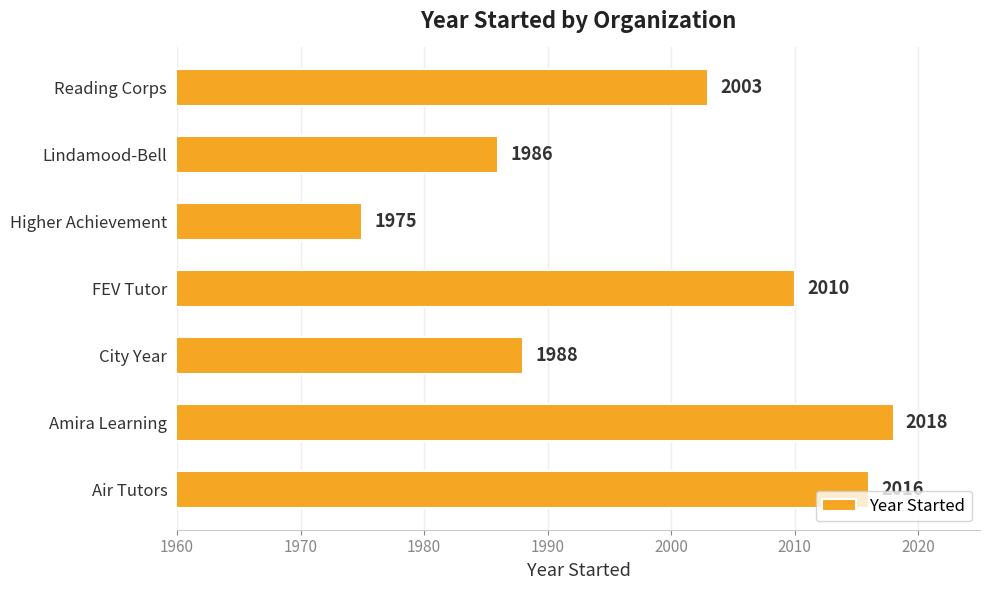

What is the maximum value shown in the chart?

2018